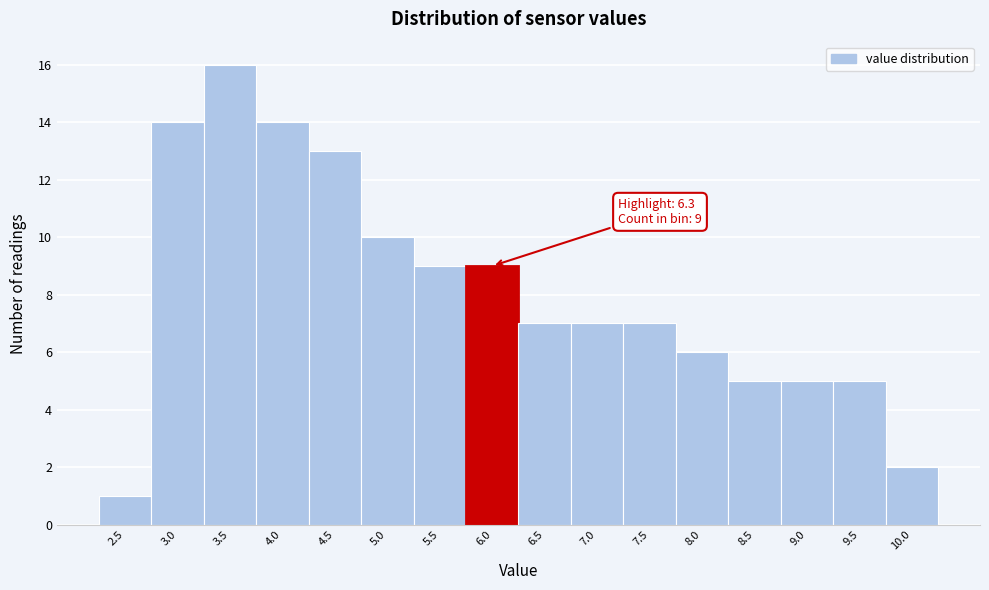

Reading right to left, transcribe all the data shown in this chart.

2	5	5	5	6	7	7	7	9	9	10	13	14	16	14	1